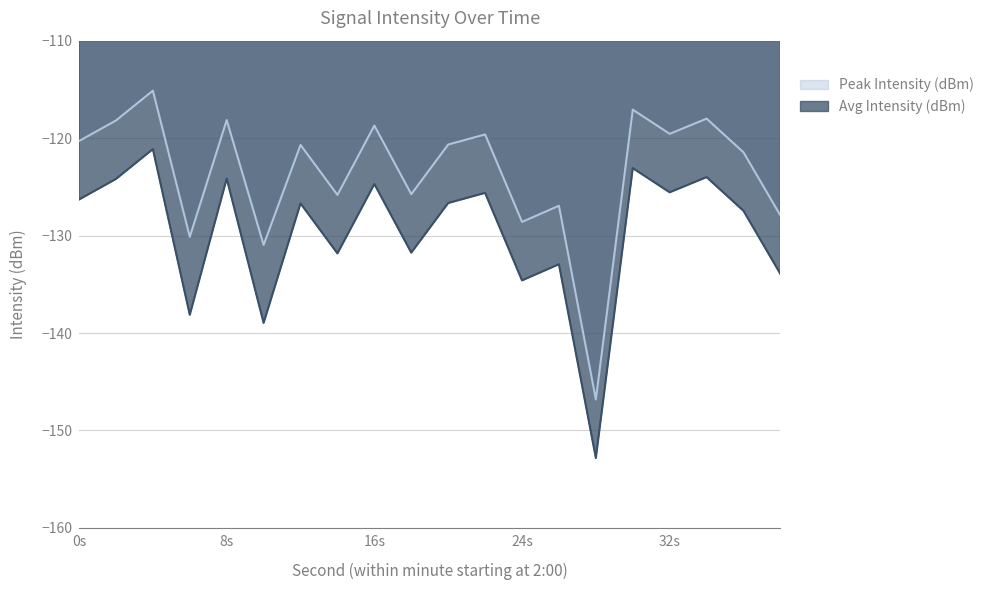

Reading right to left, transcribe all the data shown in this chart.

Avg Intensity (dBm): -133.9	-127.5	-124.0	-125.6	-123.1	-152.8	-132.9	-134.6	-125.6	-126.7	-131.8	-124.7	-131.8	-126.7	-139.0	-124.2	-138.1	-121.1	-124.2	-126.3
Peak Intensity (dBm): -127.9	-121.5	-118.0	-119.6	-117.1	-146.8	-126.9	-128.6	-119.6	-120.7	-125.8	-118.7	-125.8	-120.7	-131.0	-118.2	-130.1	-115.1	-118.2	-120.3